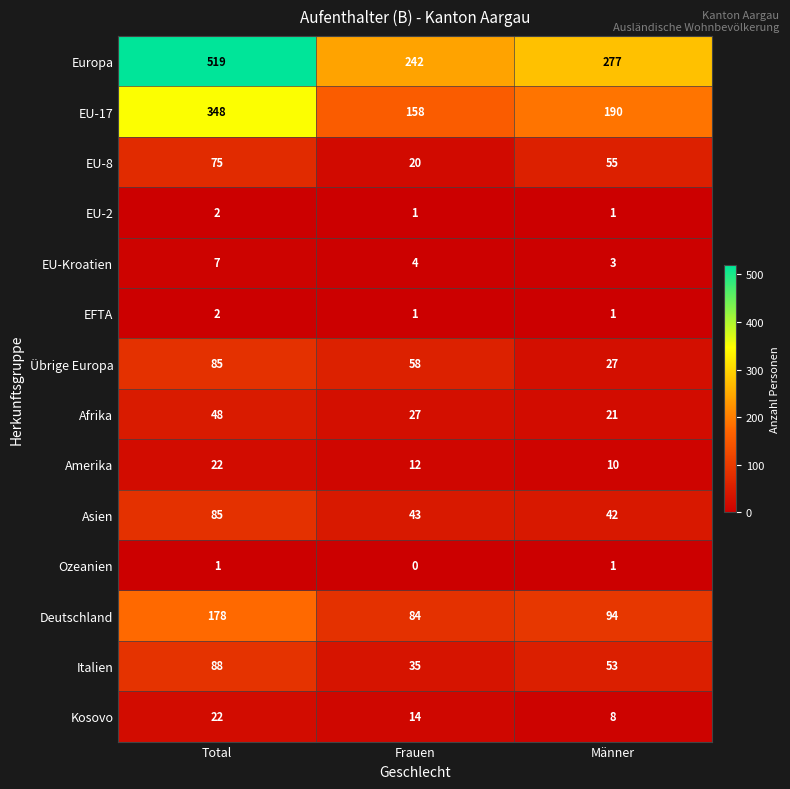

At which category is the sum across all series the highest?

Total